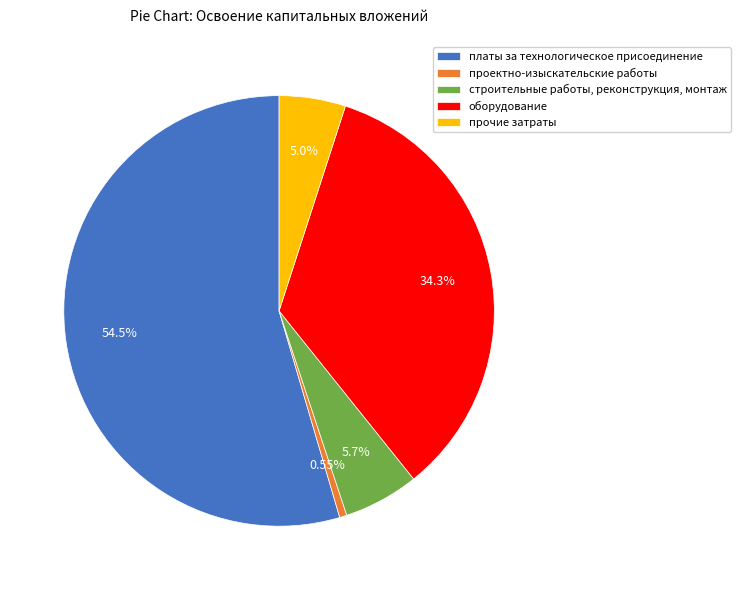

Which category has the biggest portion of the pie?

платы за технологическое присоединение